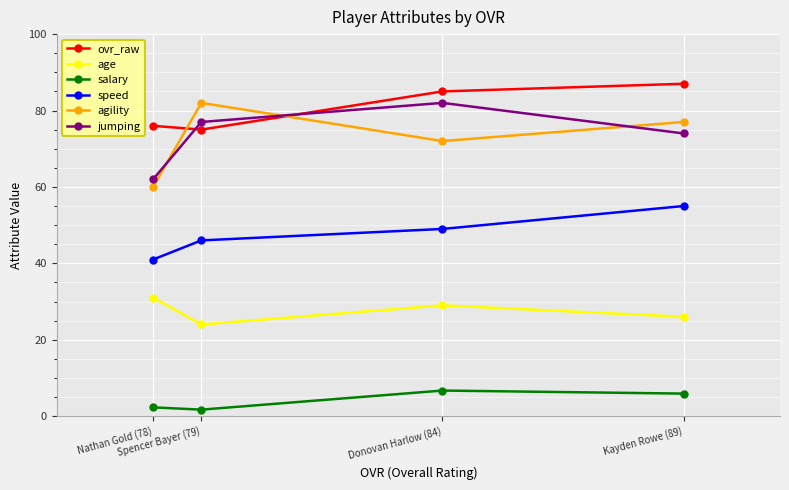

True or false: jumping and speed intersect in this chart.

False